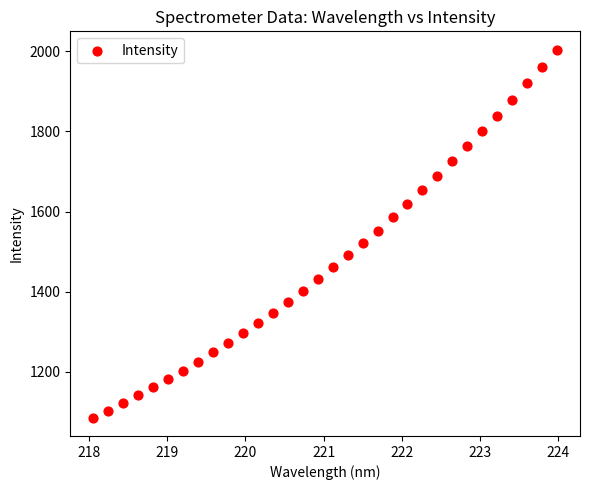

What is the range of Y values (max minus min)?

917.6